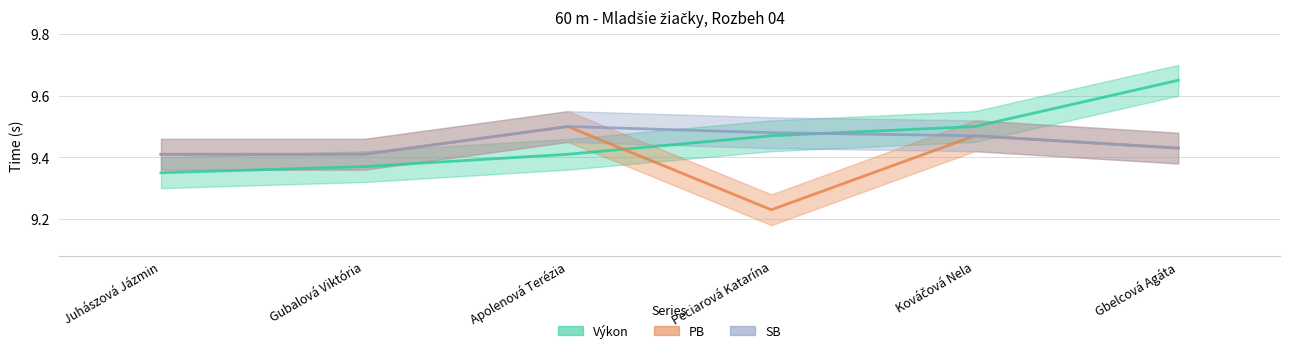

What is the label of the 4th point from the right?

Apolenová Terézia